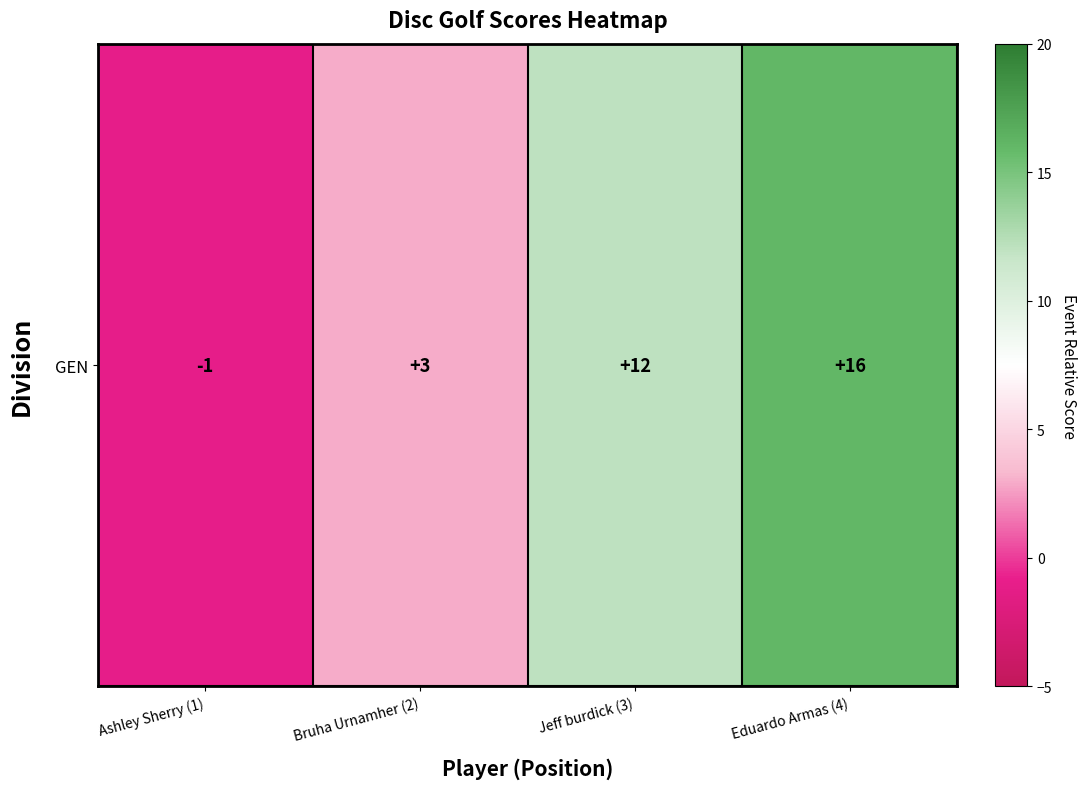

List the labels in order of value, smallest first.

Ashley Sherry (1), Bruha Urnamher (2), Jeff burdick (3), Eduardo Armas (4)